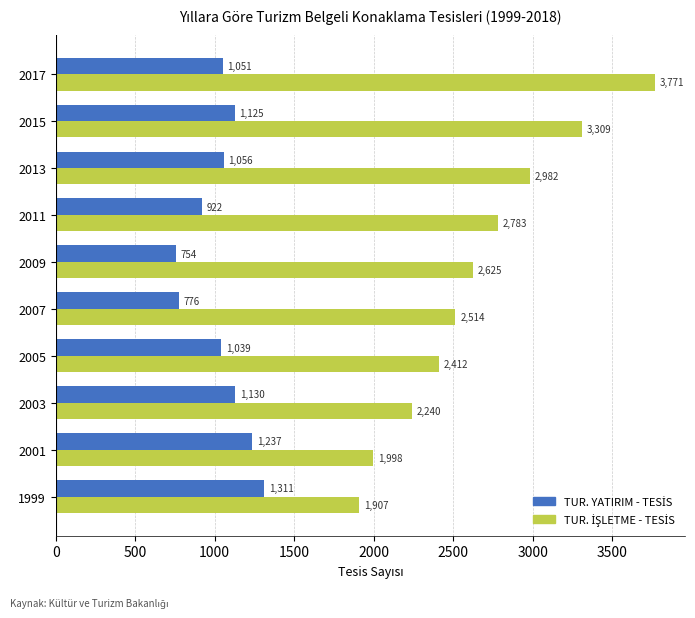

How many data points does each series have?

10